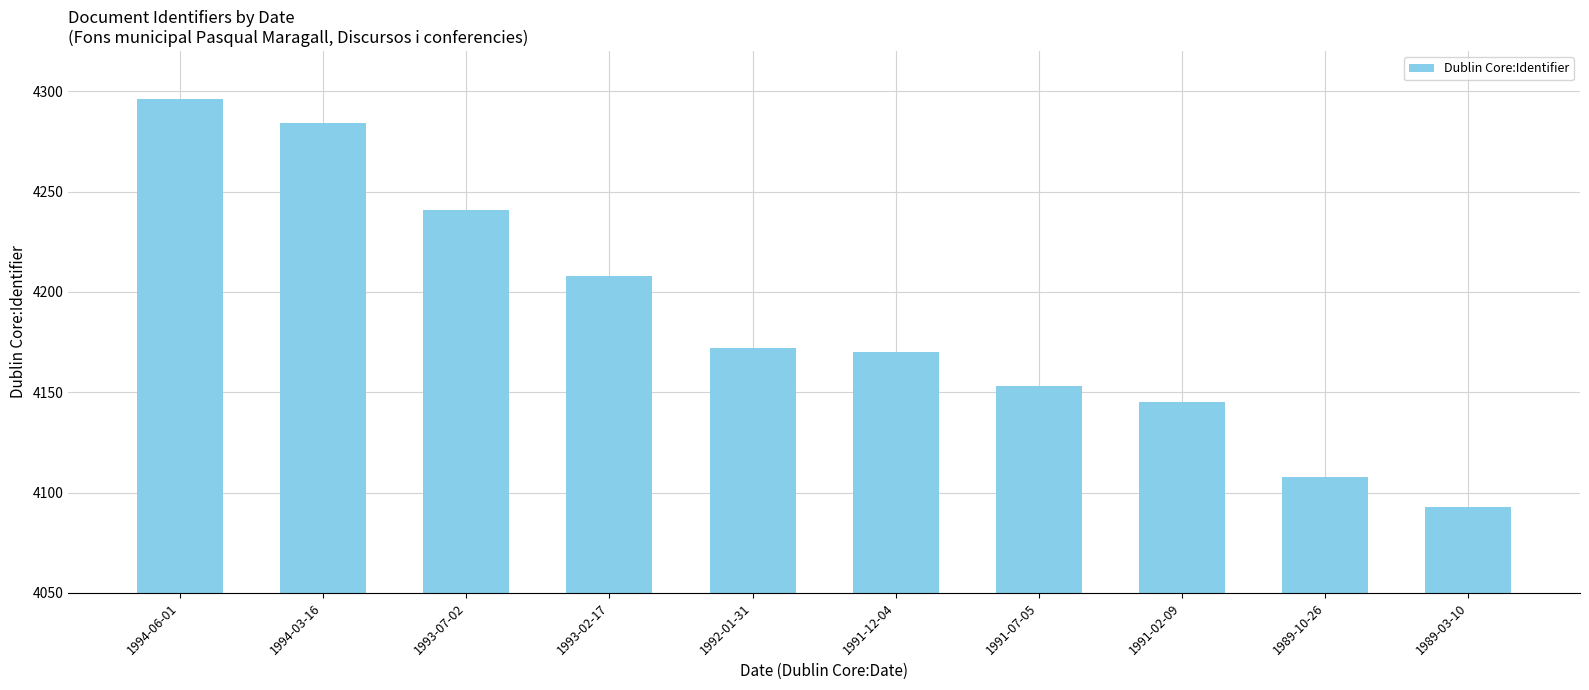

What is the average value?

4187